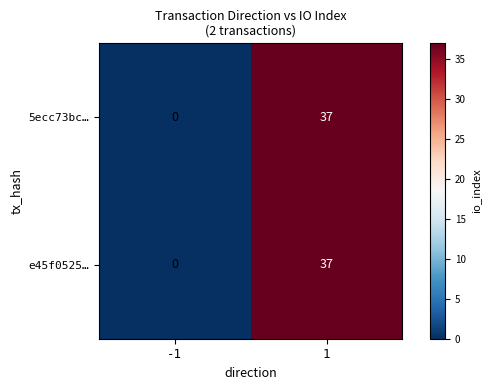

What is the sum of all 5ecc73bc… values?

37